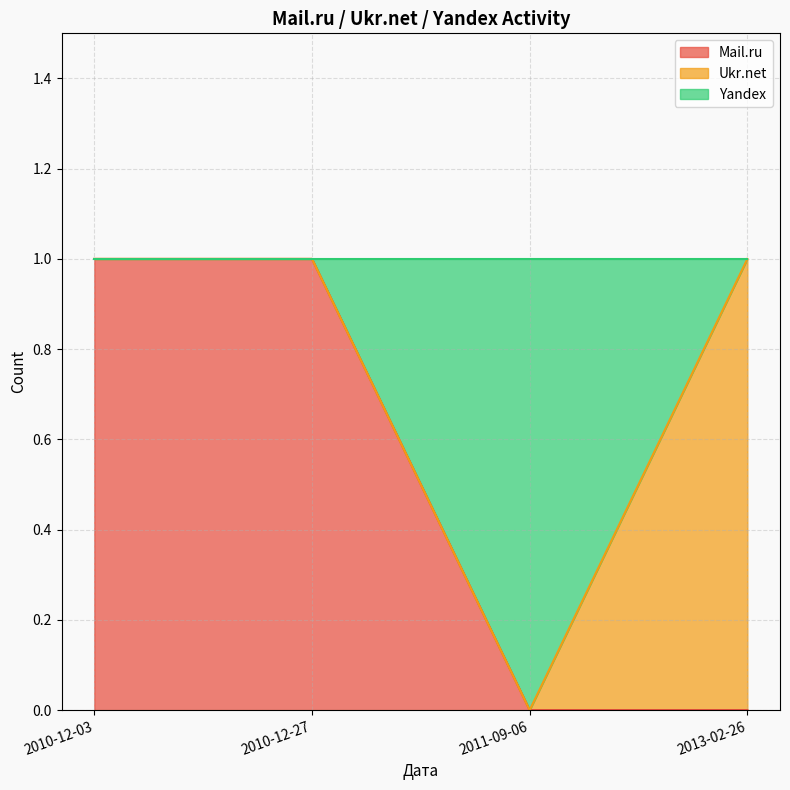

True or false: Yandex has a value of 1 at 2011-09-06.

True